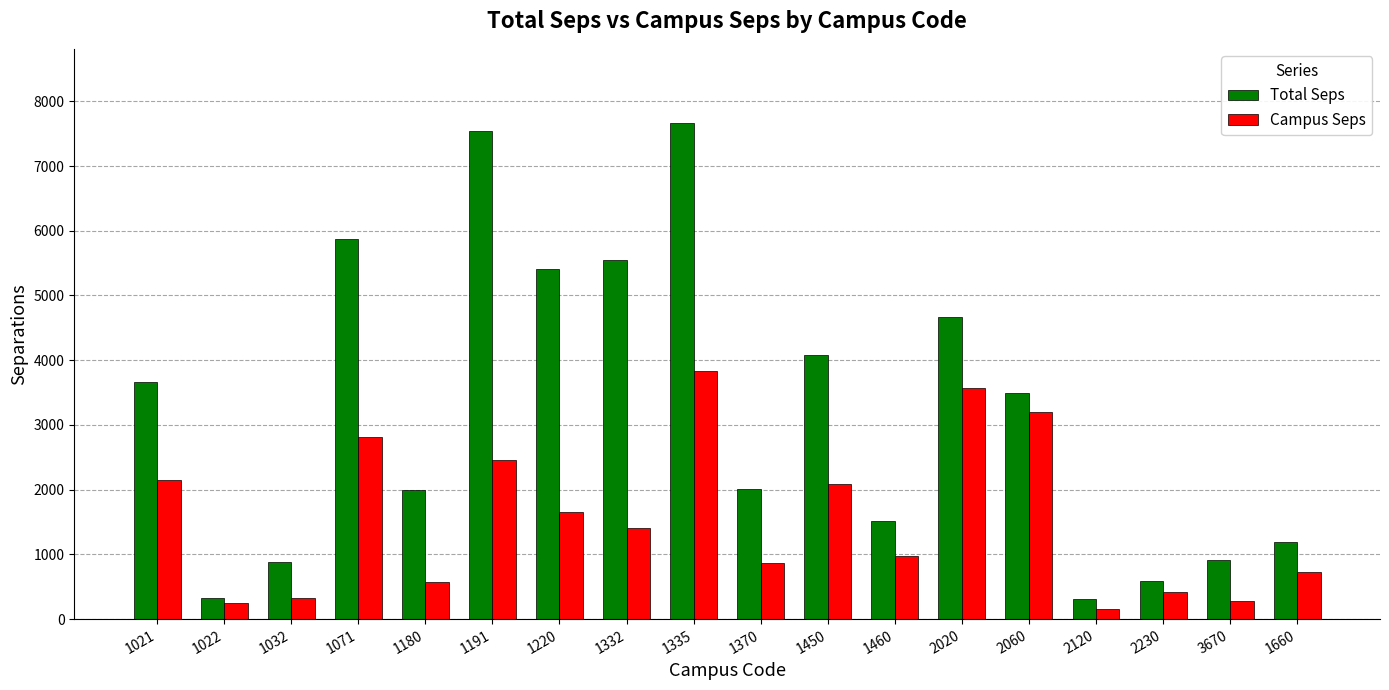

Is it true that Total Seps equals 4084.5 at 1450?

True